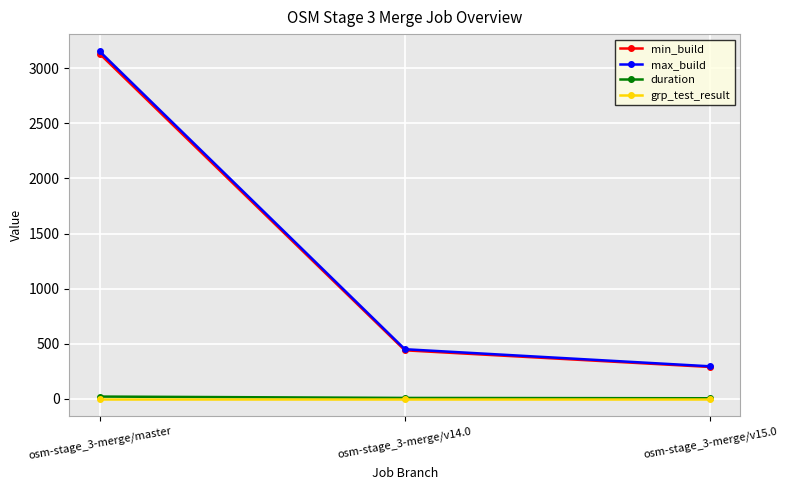

At which category is the sum across all series the highest?

osm-stage_3-merge/master